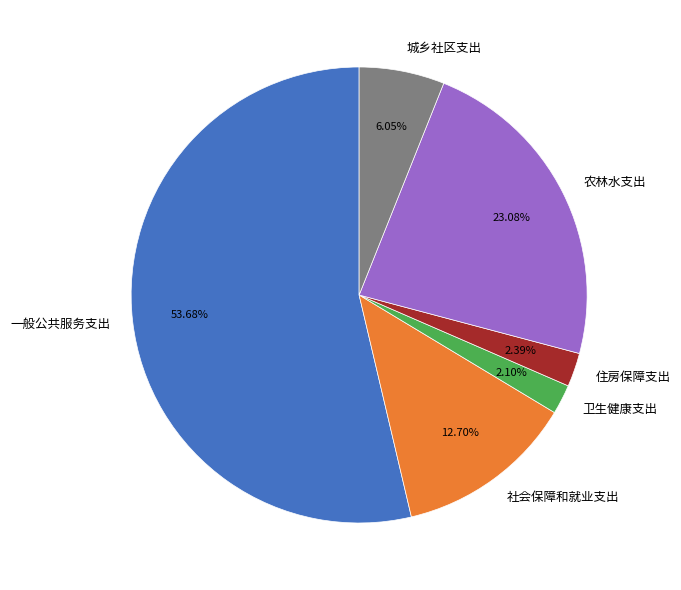

To the nearest percent, what percentage of the pie is 一般公共服务支出?

54%